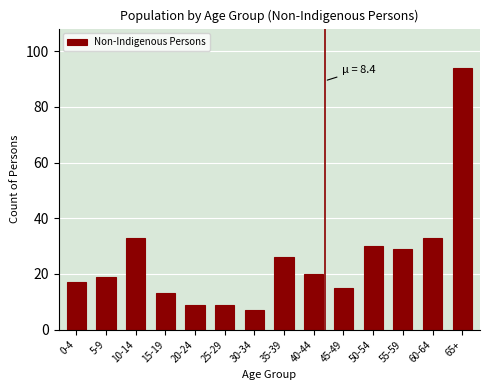

Reading left to right, extract all data points from this chart.

17	19	33	13	9	9	7	26	20	15	30	29	33	94